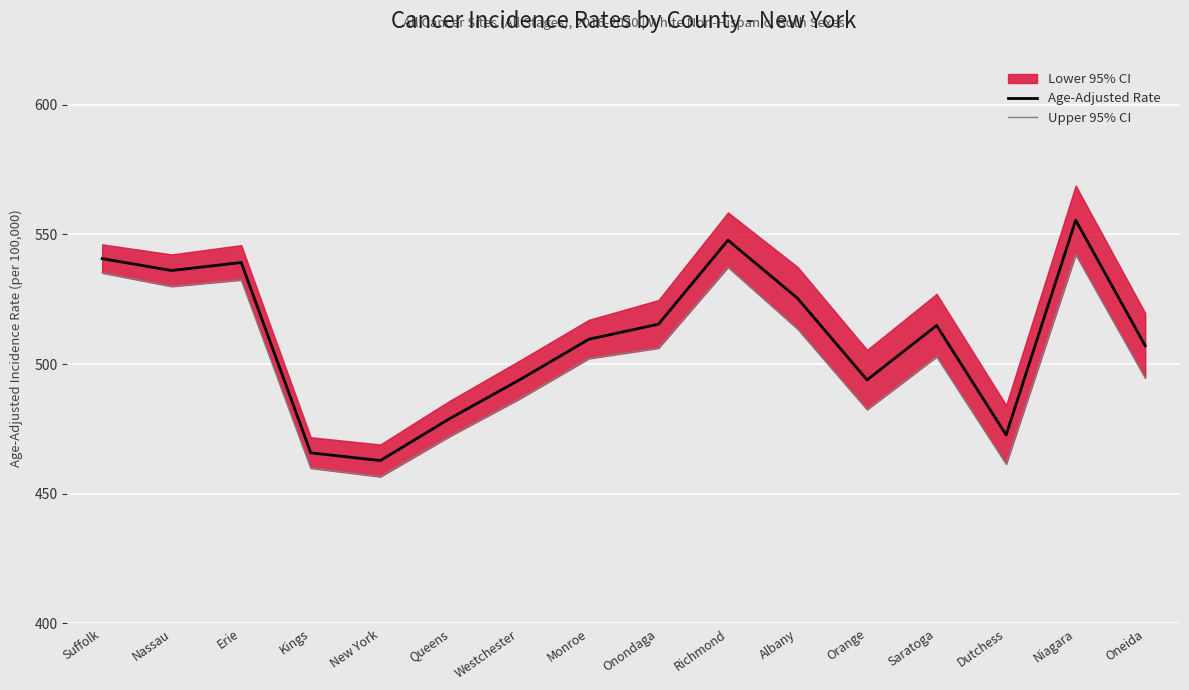

What is the difference between the maximum and minimum values in the Upper 95% CI series?

85.7